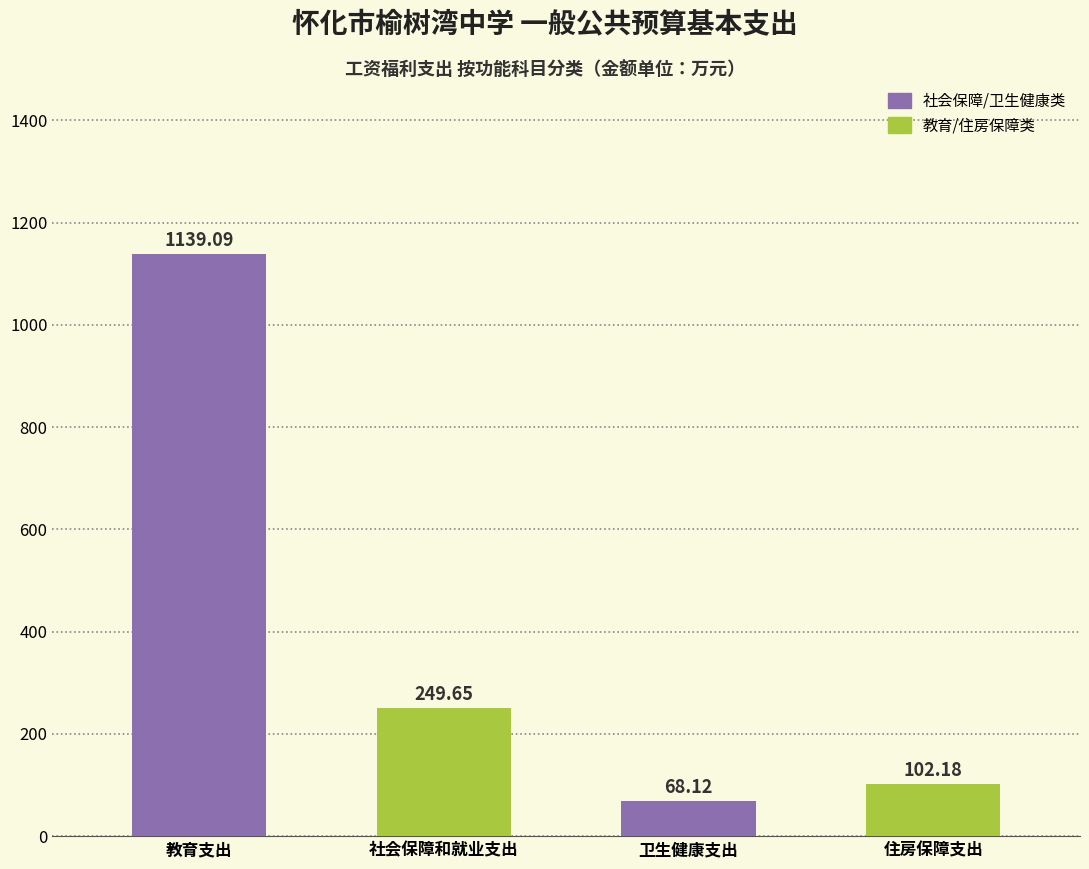

What is the difference between the values at 教育支出 and 住房保障支出?

1036.9